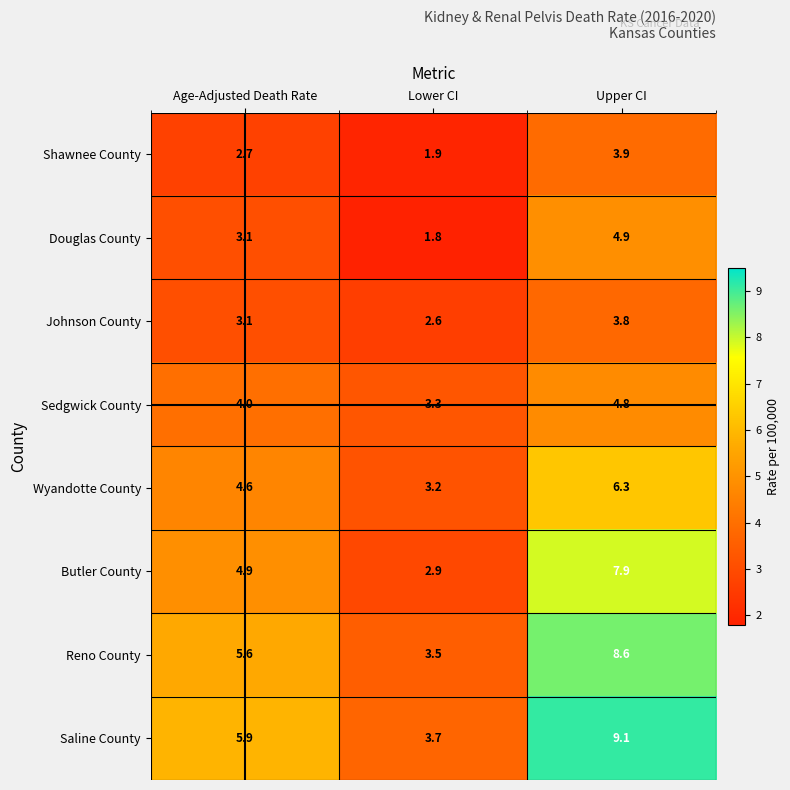

Is it true that Wyandotte County equals 1.1 at Lower CI?

False